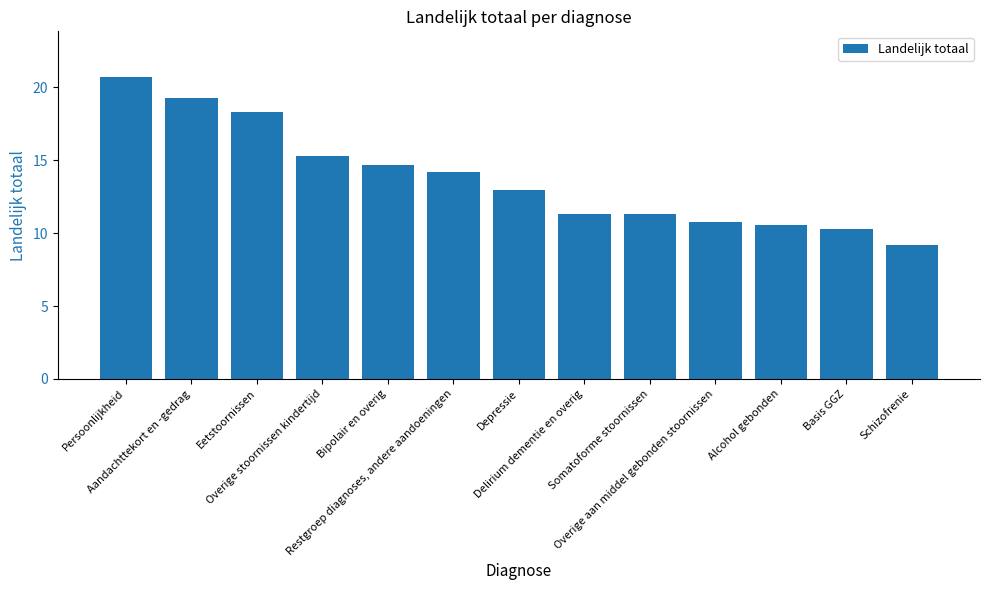

Are the bars horizontal?

No